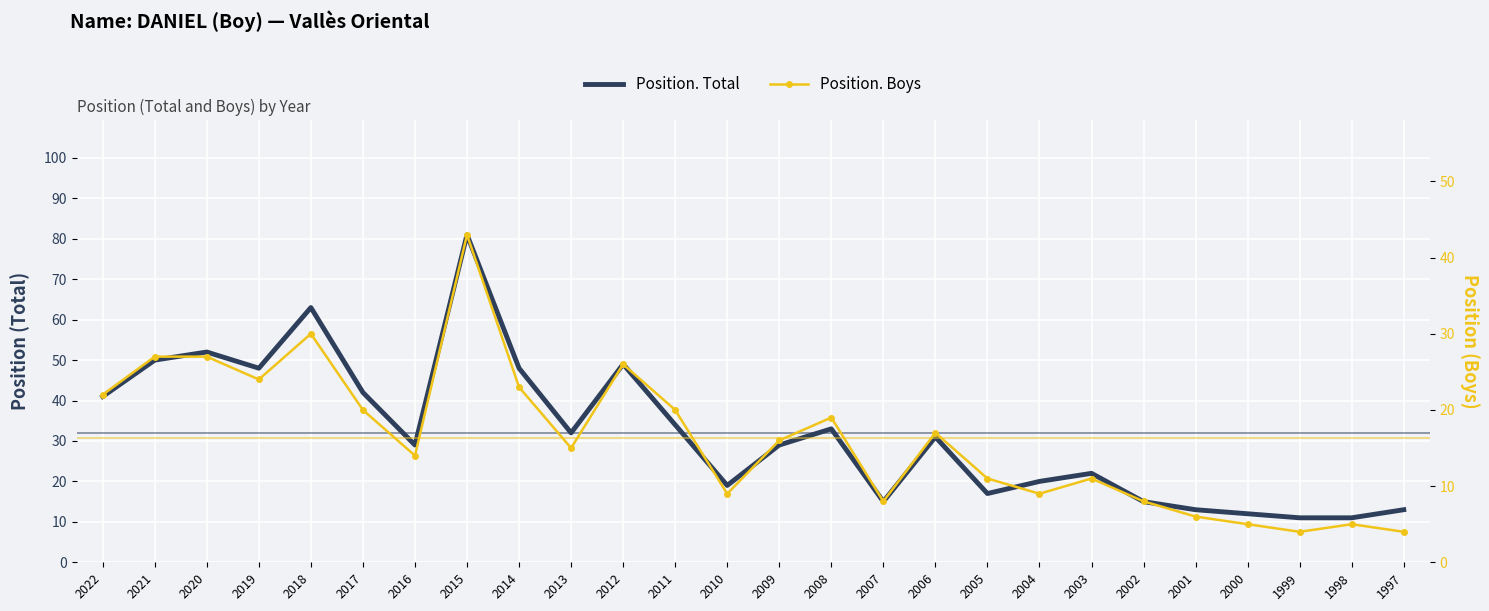

What is the difference between the highest and lowest values at 1997?

9